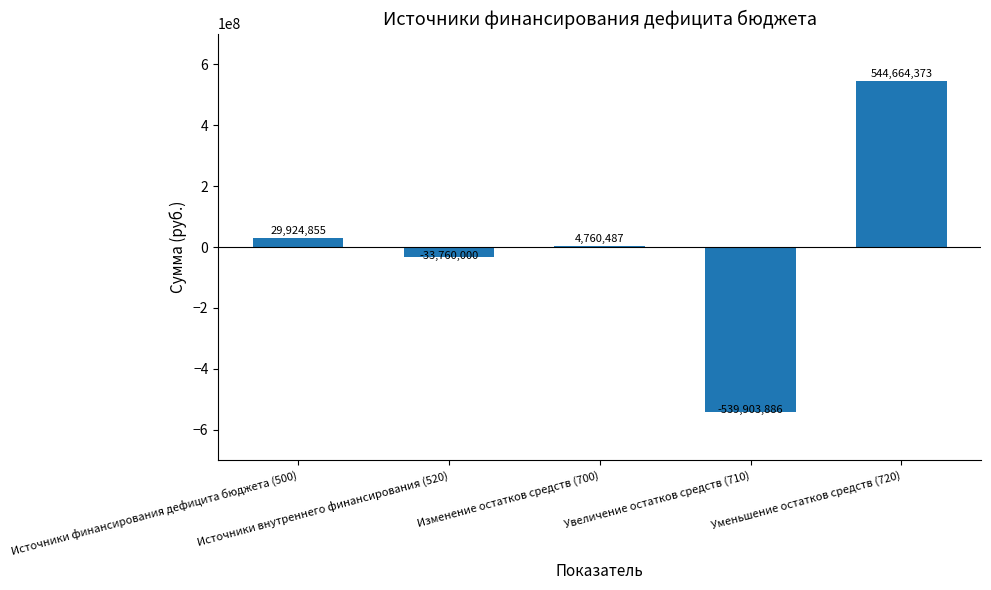

What is the value of the 5th bar from the left?

544664372.8